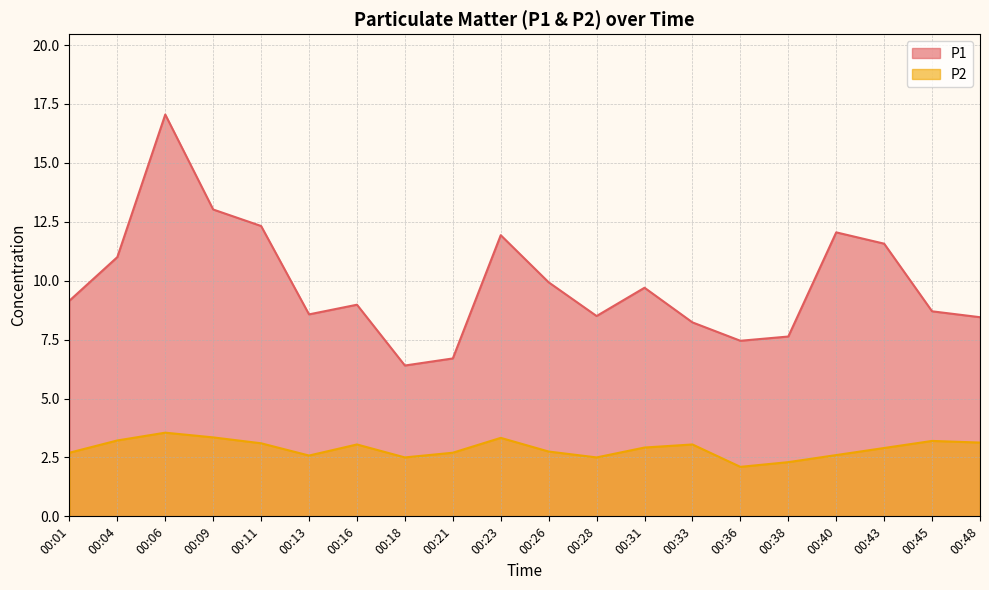

What value does the P1 series have at 00:40?

12.1